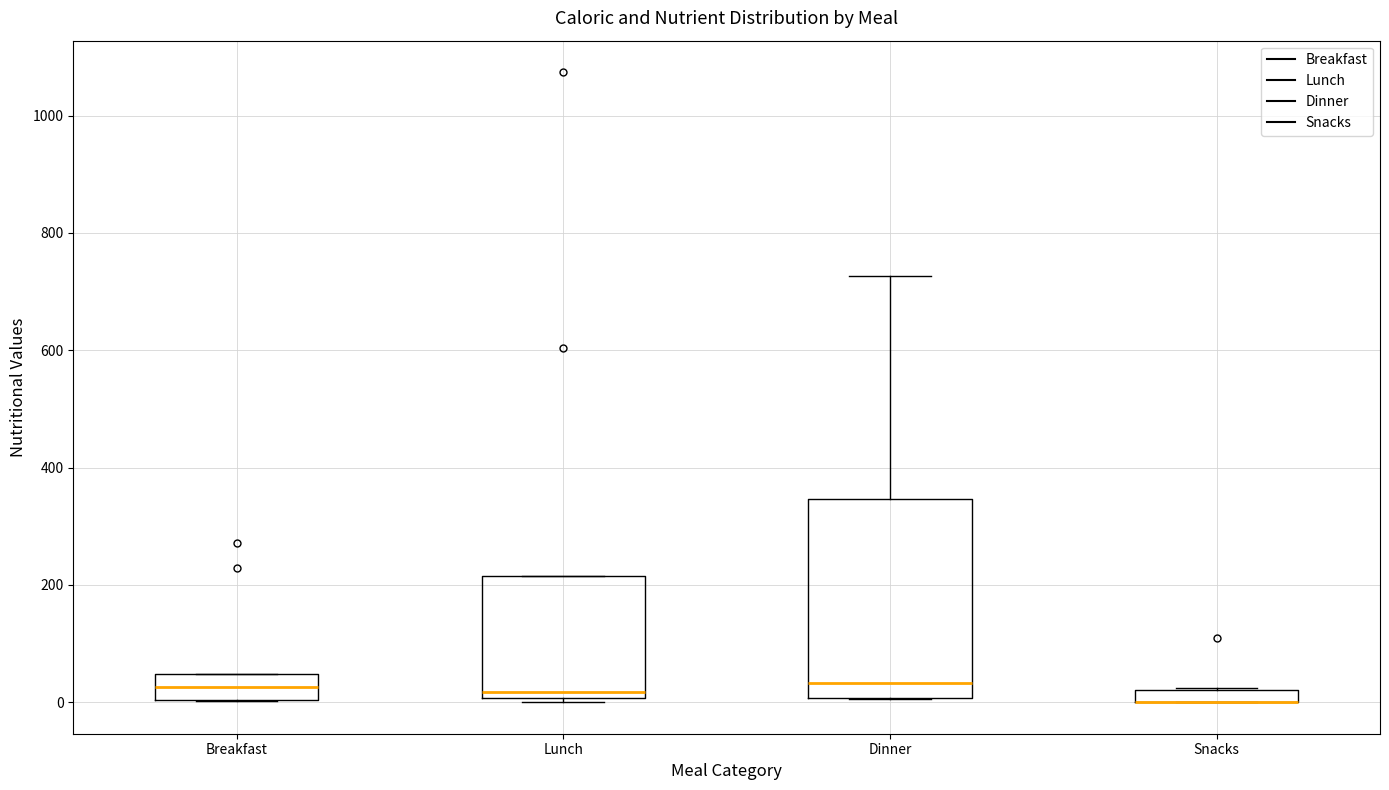

Where does the median line of the box for Breakfast sit on the y-axis? The values are not printed on the chart, so give them approximately, as read against the axis.

20